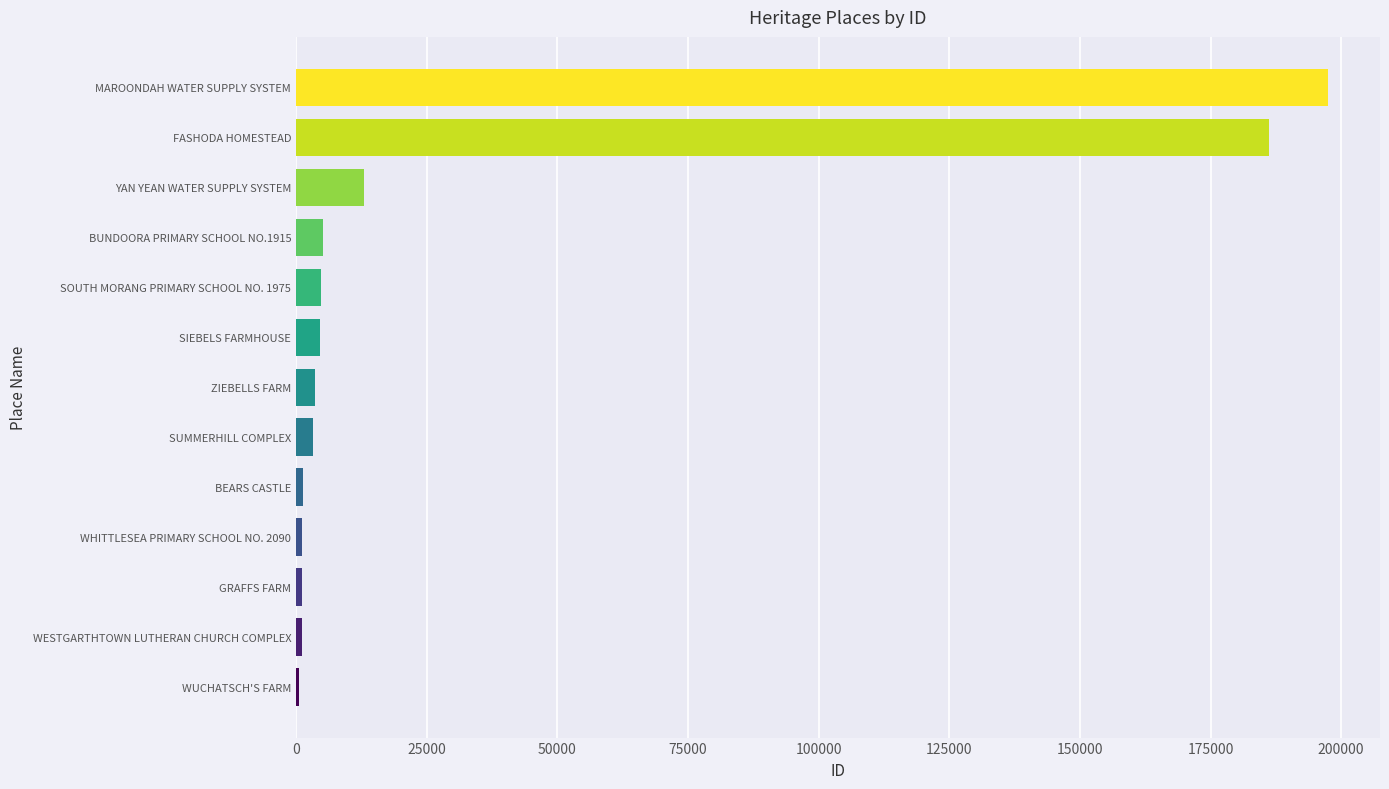

Is it true that the value at YAN YEAN WATER SUPPLY SYSTEM is 13088?

True